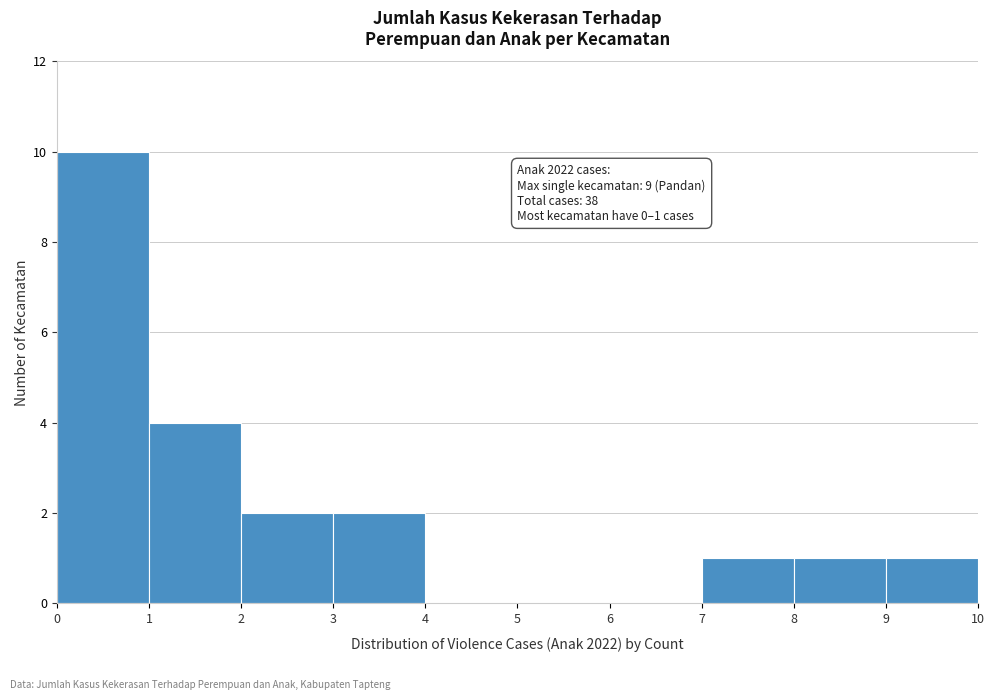

Over which range of the x-axis is the bar tallest?

0 to 1